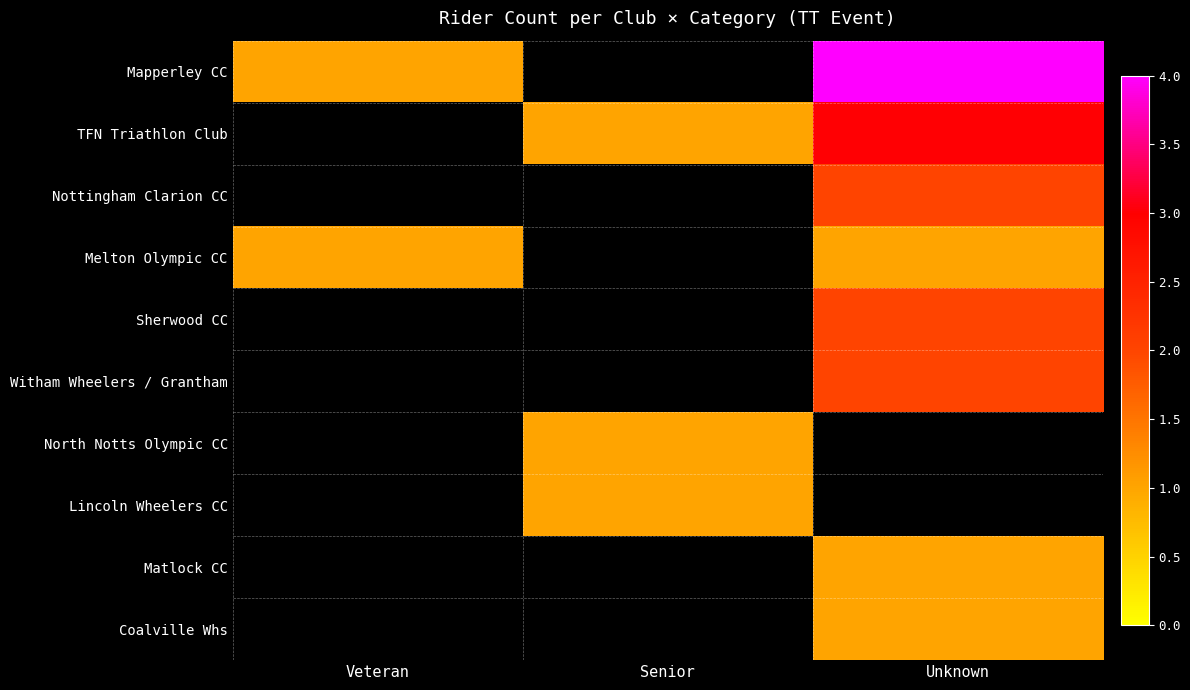

Rank the series at Senior from highest to lowest value.

TFN Triathlon Club, North Notts Olympic CC, Lincoln Wheelers CC, Mapperley CC, Nottingham Clarion CC, Melton Olympic CC, Sherwood CC, Witham Wheelers / Grantham, Matlock CC, Coalville Whs